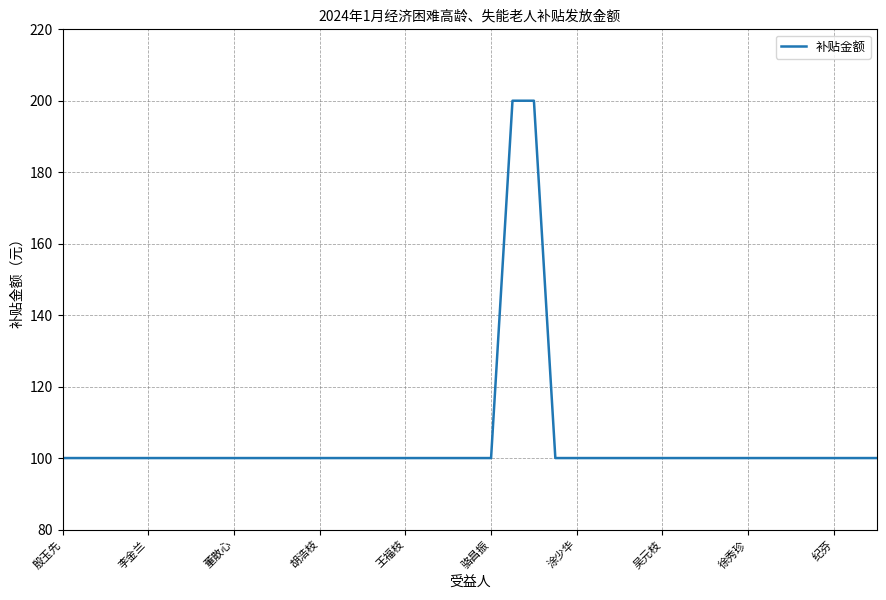

What is the difference between the maximum and minimum values?

100